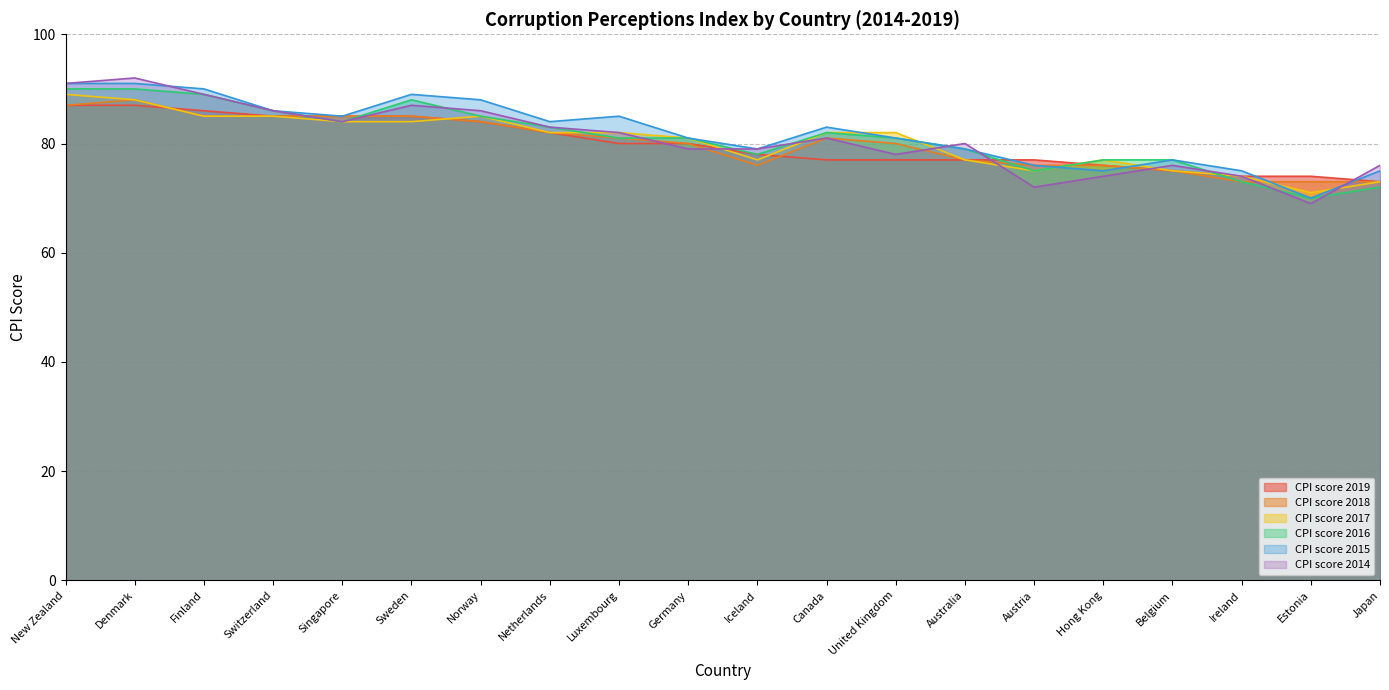

Reading right to left, what are all the values shown in this chart?

CPI score 2019: 73	74	74	75	76	77	77	77	77	78	80	80	82	84	85	85	85	86	87	87
CPI score 2018: 73	73	73	75	76	76	77	80	81	76	80	81	82	84	85	85	85	85	88	87
CPI score 2017: 73	71	74	75	77	75	77	82	82	77	81	82	82	85	84	84	85	85	88	89
CPI score 2016: 72	70	73	77	77	75	79	81	82	78	81	81	83	85	88	84	86	89	90	90
CPI score 2015: 75	70	75	77	75	76	79	81	83	79	81	85	84	88	89	85	86	90	91	91
CPI score 2014: 76	69	74	76	74	72	80	78	81	79	79	82	83	86	87	84	86	89	92	91